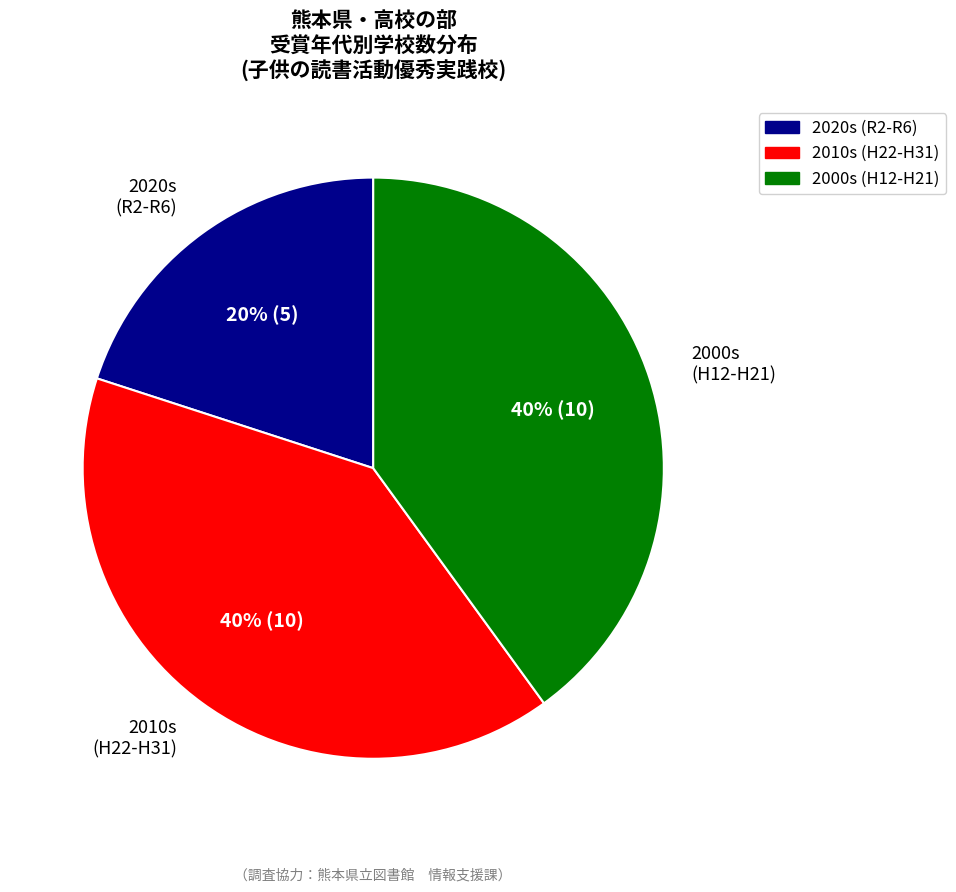

To the nearest percent, what is the average slice percentage?

33%